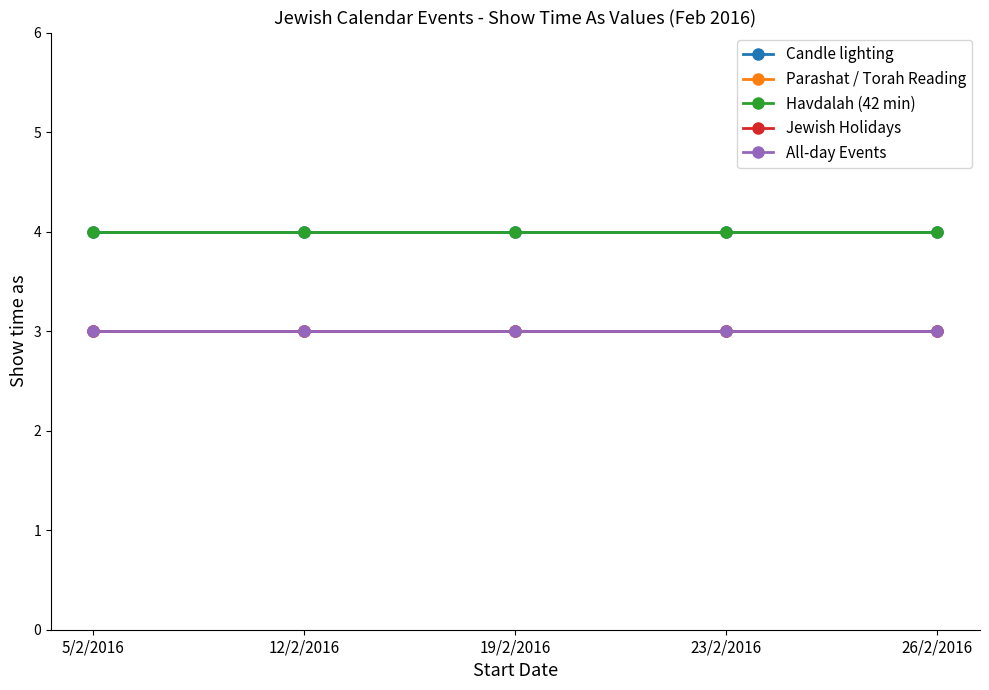

Between 5/2/2016 and 23/2/2016, which is larger?

5/2/2016